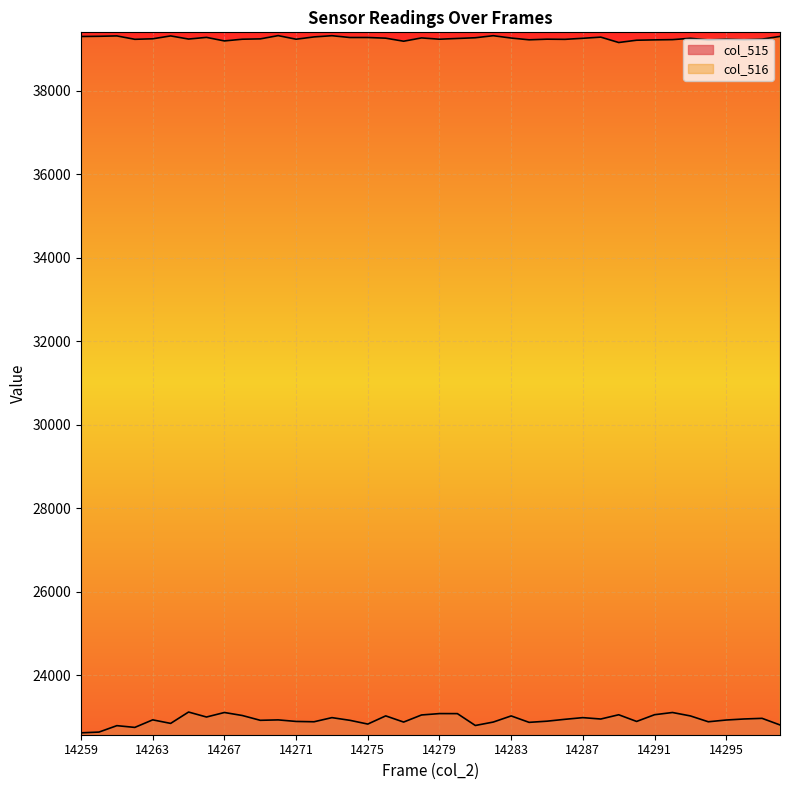

Rank the categories by value from highest to lowest.

14265, 14267, 14292, 14279, 14280, 14291, 14289, 14278, 14268, 14276, 14283, 14293, 14266, 14273, 14287, 14297, 14296, 14288, 14286, 14263, 14270, 14295, 14269, 14274, 14285, 14271, 14290, 14272, 14294, 14277, 14282, 14284, 14264, 14275, 14298, 14281, 14261, 14262, 14260, 14259